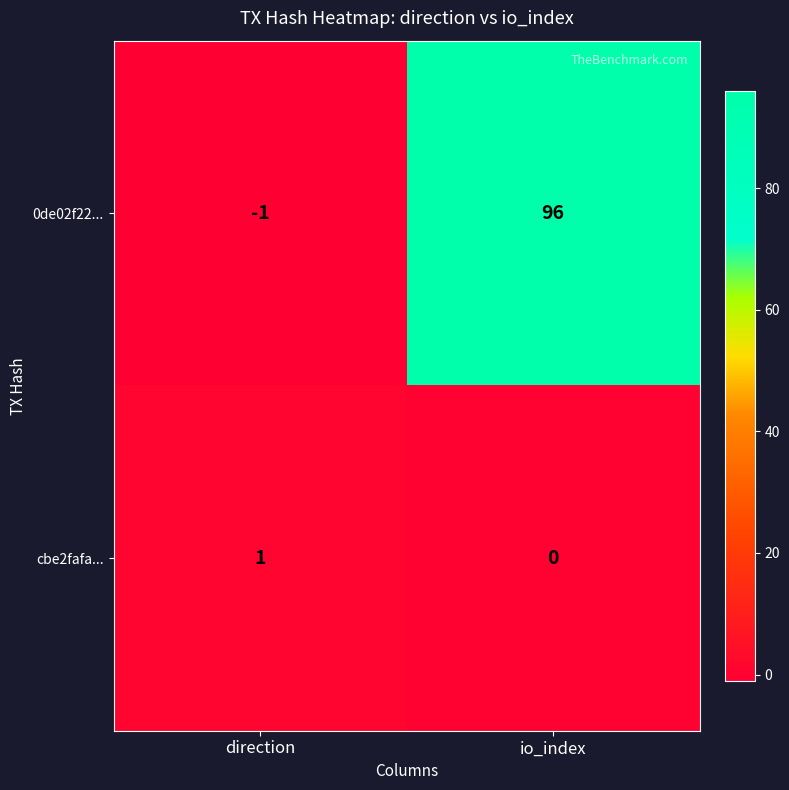

Which series has the widest spread of values?

0de02f22...